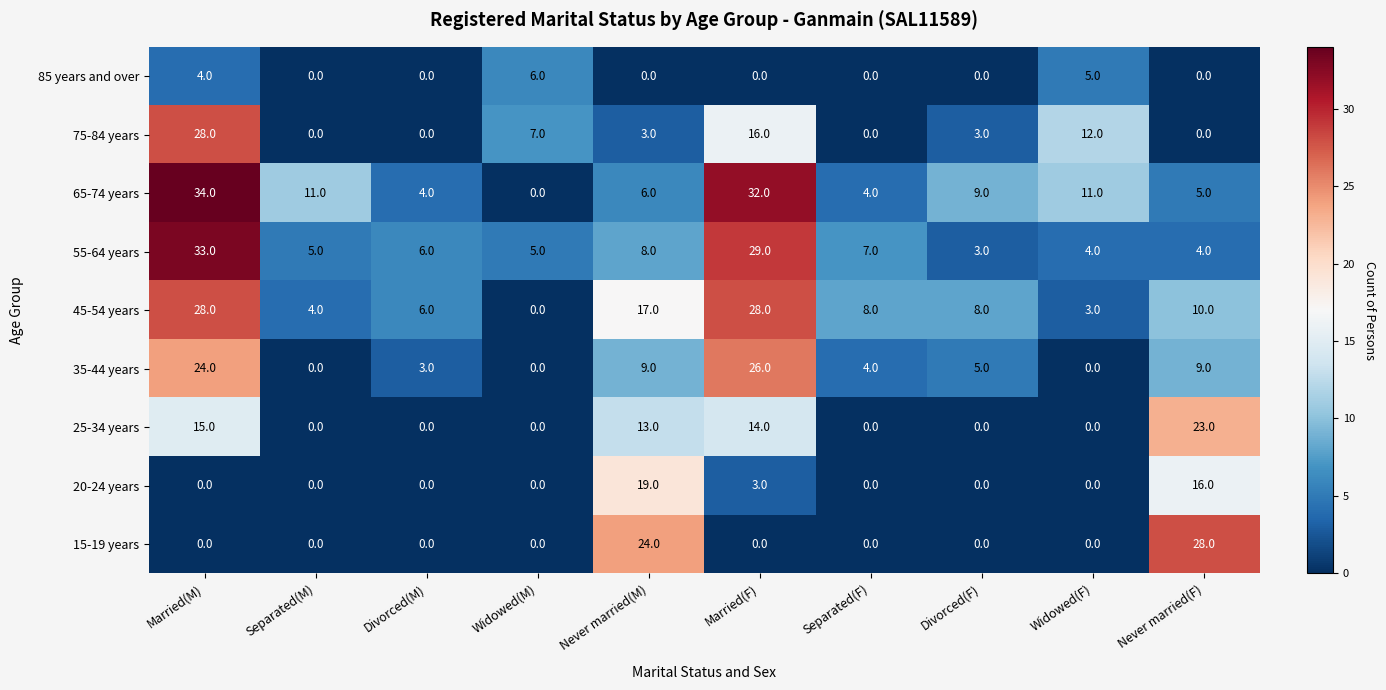

What is the sum of all 25-34 years values?

65